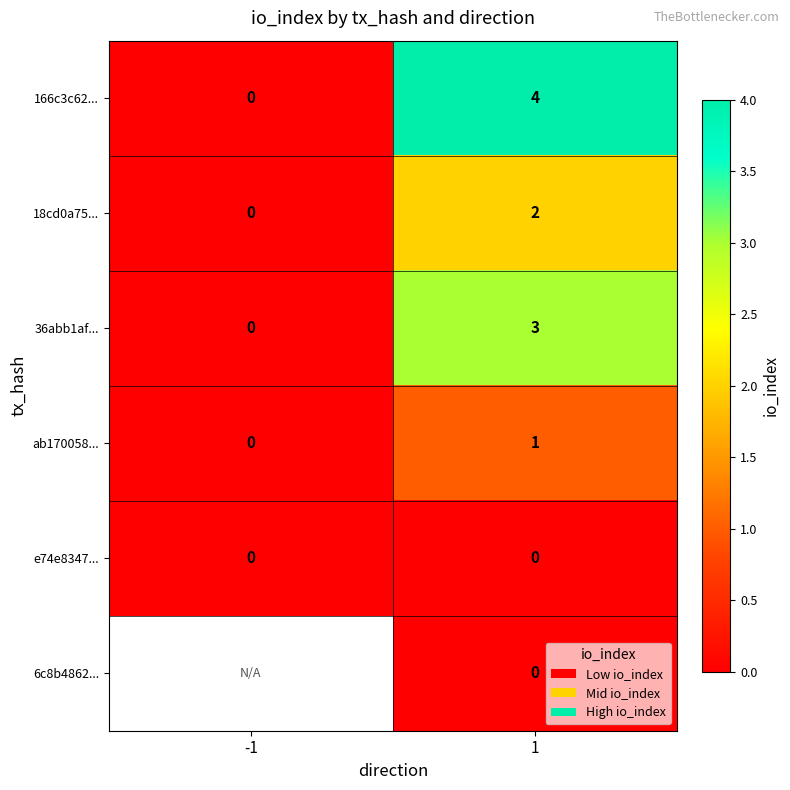

True or false: 166c3c62... has a value of -2 at -1.

False